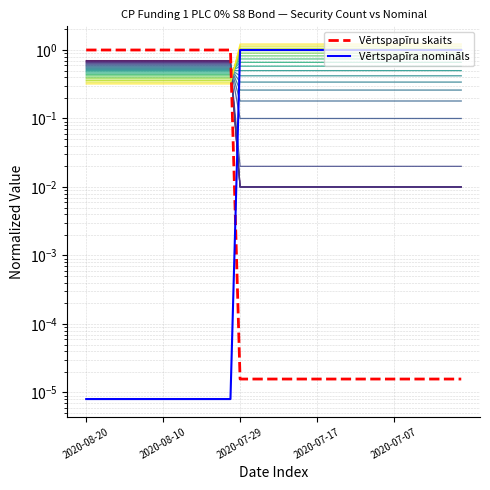

The value of Vērtspapīra nomināls at 2020-06-29 is 0.9. True or false?

False